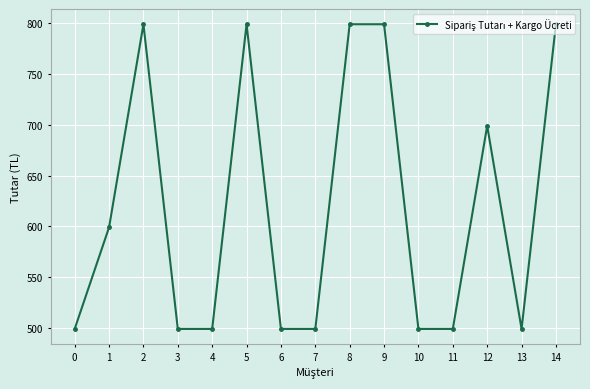

What is the value of the 4th point from the left?

499